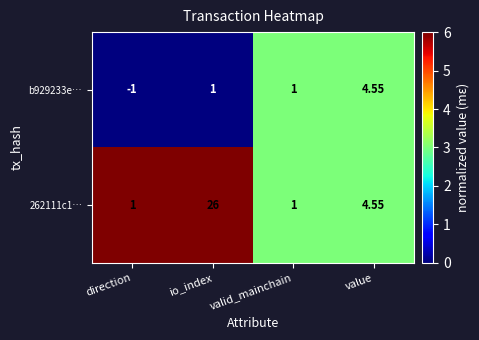

At which category is the sum across all series the highest?

io_index